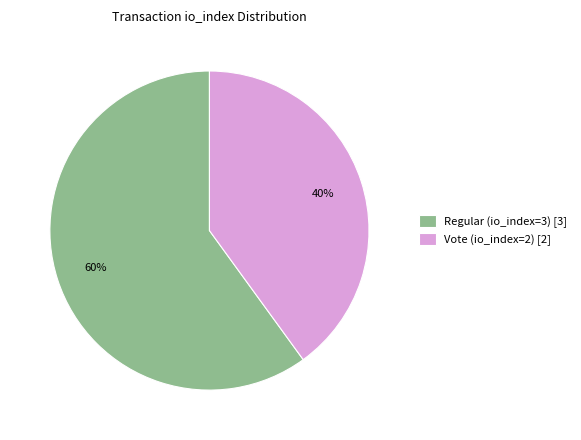

Which slice is the largest?

Regular (io_index=3)